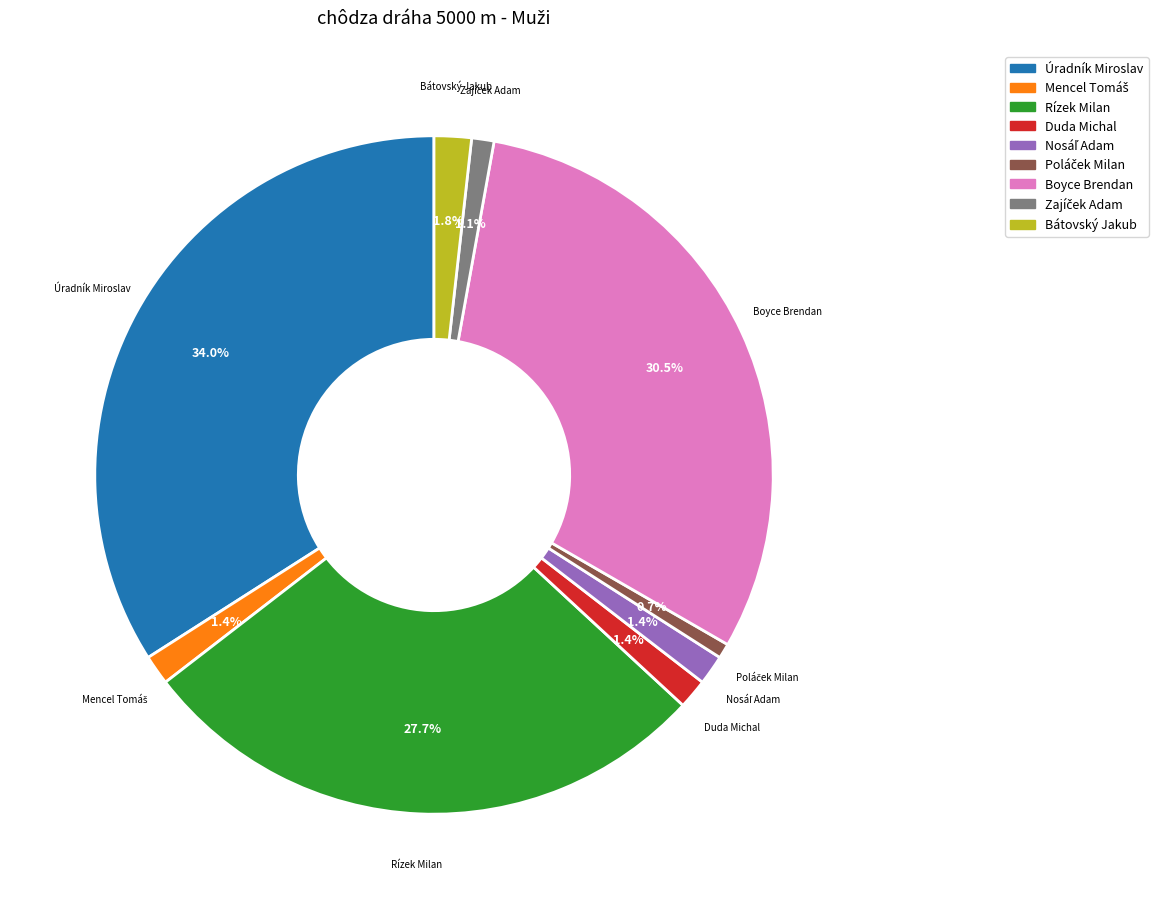

What percentage do Úradník Miroslav and Bátovský Jakub together represent?

35.8%